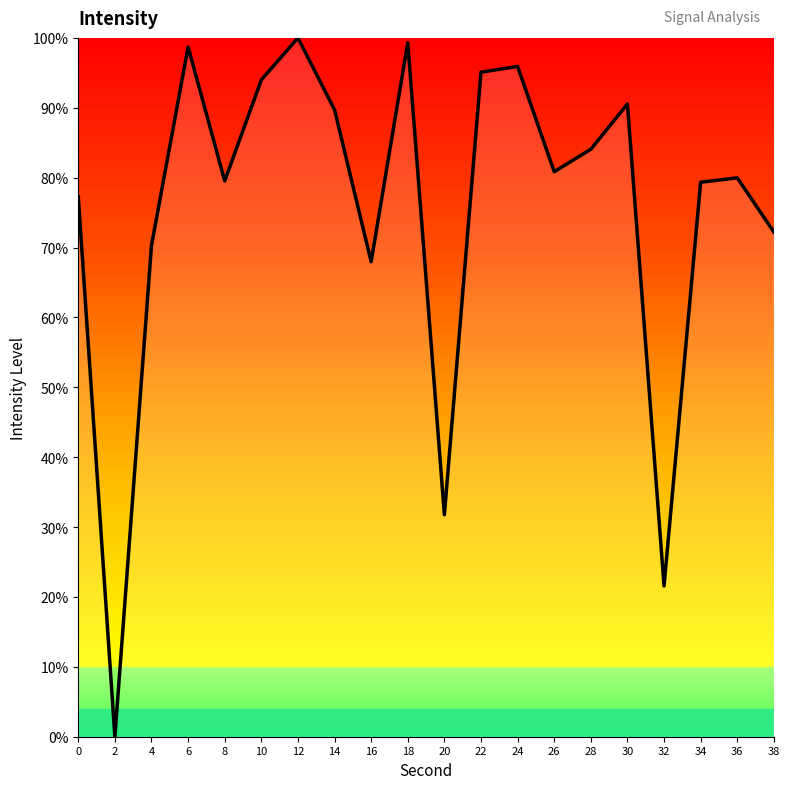

The value at 18 is 176.9. True or false?

False